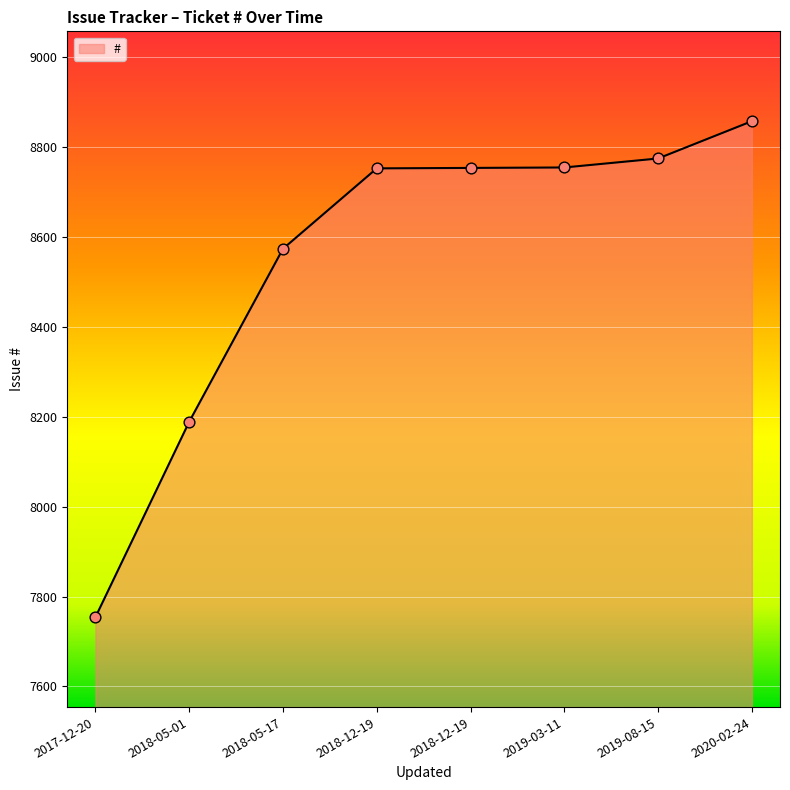

What is the change in value from 2017-12-20 to 2019-03-11?

+1001